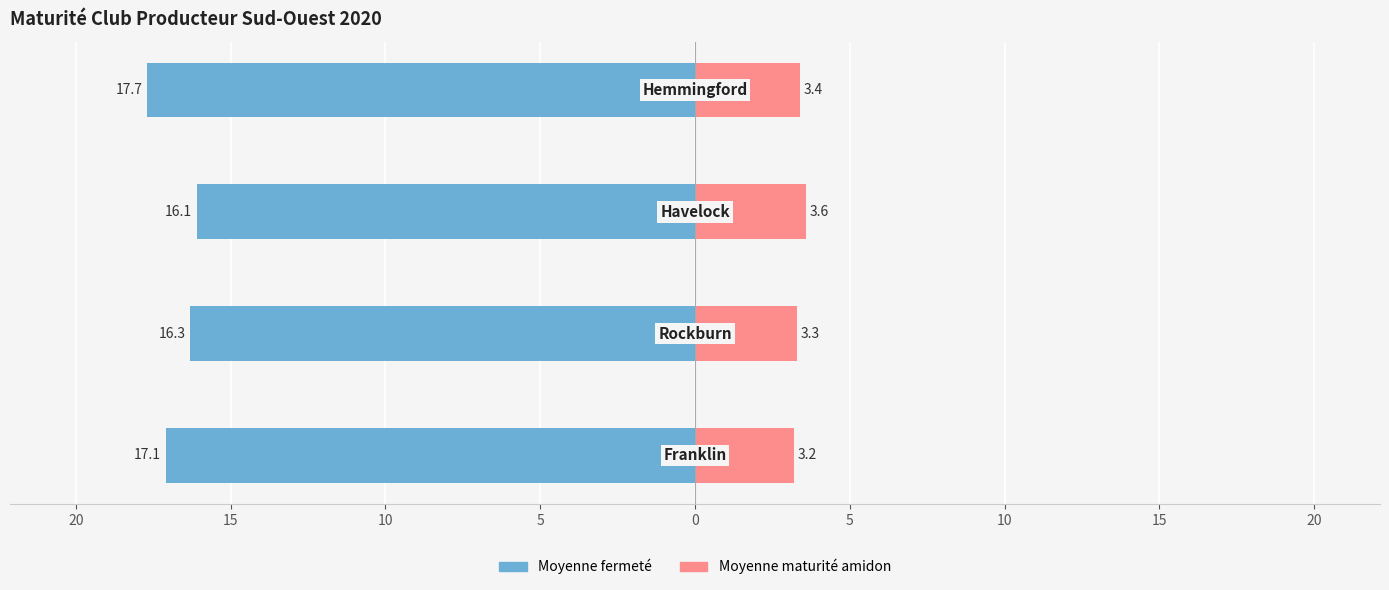

How many data points does each series have?

4